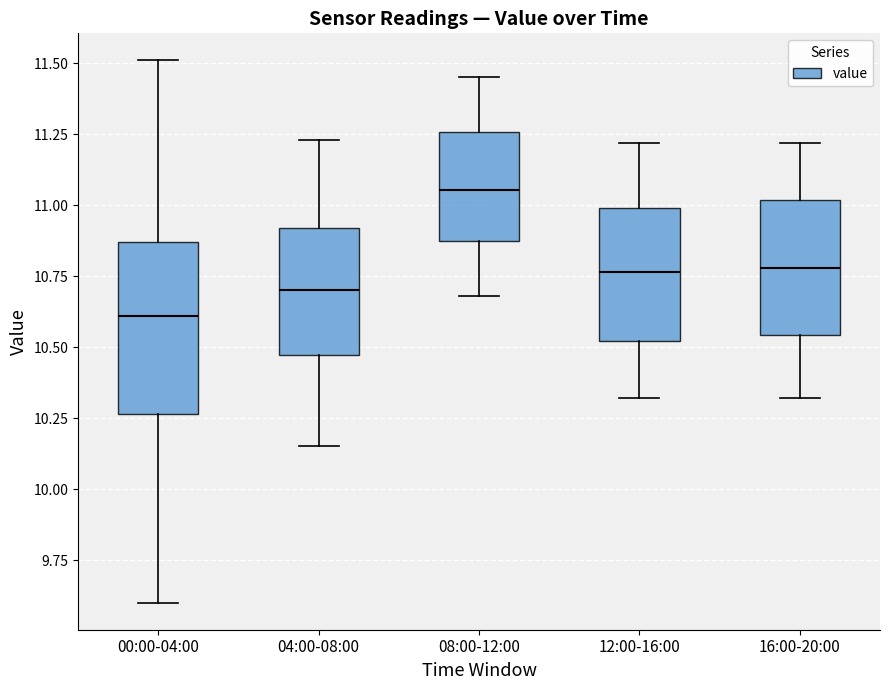

Reading left to right, transcribe this box plot: for each box, give where its median line is, the range the box spans, and where its two whiskers end, as read against the y-axis. The values are not printed on the chart, so give them approximately, as read against the axis.

00:00-04:00: median 10.60, box 10.25 to 10.85, whiskers 9.60 to 11.50
04:00-08:00: median 10.70, box 10.45 to 10.90, whiskers 10.15 to 11.25
08:00-12:00: median 11.05, box 10.85 to 11.25, whiskers 10.70 to 11.45
12:00-16:00: median 10.75, box 10.50 to 11.00, whiskers 10.30 to 11.20
16:00-20:00: median 10.80, box 10.55 to 11.00, whiskers 10.30 to 11.20